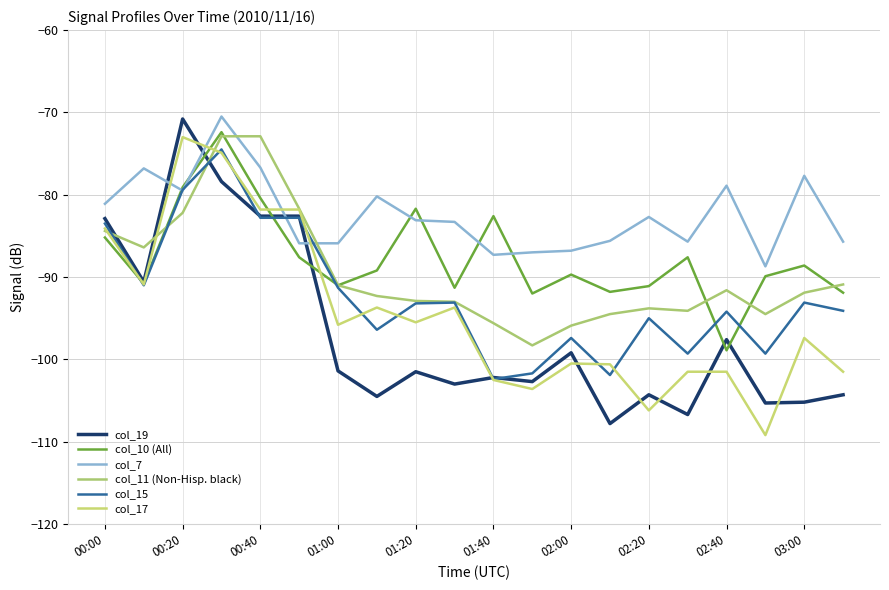

Reading right to left, extract all data points from this chart.

col_19: -104.3	-105.2	-105.3	-97.6	-106.7	-104.3	-107.8	-99.2	-102.7	-102.2	-103.0	-101.5	-104.5	-101.4	-82.6	-82.6	-78.4	-70.8	-90.6	-82.9
col_10 (All): -91.9	-88.6	-89.9	-98.9	-87.6	-91.1	-91.8	-89.7	-92.0	-82.6	-91.3	-81.7	-89.2	-91.0	-87.6	-80.4	-72.4	-79.1	-90.8	-85.2
col_7: -85.7	-77.7	-88.7	-78.9	-85.7	-82.7	-85.6	-86.8	-87.0	-87.3	-83.3	-83.1	-80.2	-85.9	-85.9	-76.7	-70.5	-79.5	-76.8	-81.1
col_11 (Non-Hisp. black): -90.9	-91.9	-94.5	-91.6	-94.1	-93.8	-94.5	-95.9	-98.3	-95.6	-93.0	-92.9	-92.3	-91.0	-81.7	-72.9	-72.9	-82.2	-86.4	-84.4
col_15: -94.1	-93.1	-99.3	-94.2	-99.3	-95.0	-101.9	-97.4	-101.7	-102.4	-93.1	-93.2	-96.4	-91.3	-82.8	-82.8	-74.5	-79.4	-91.0	-83.5
col_17: -101.5	-97.4	-109.2	-101.5	-101.5	-106.2	-100.6	-100.5	-103.6	-102.5	-93.7	-95.5	-93.7	-95.8	-81.8	-81.8	-74.9	-73.0	-90.9	-84.1